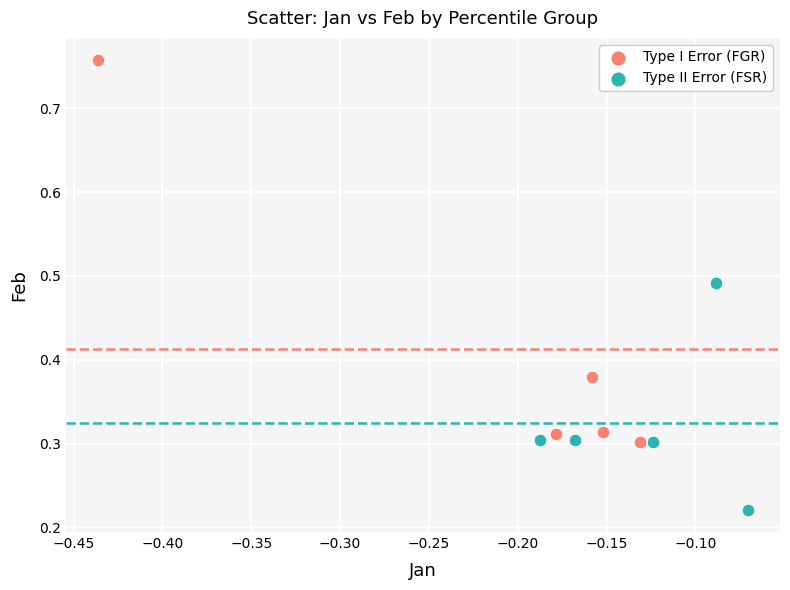

Which series reaches the maximum Y coordinate?

Type I Error (FGR)